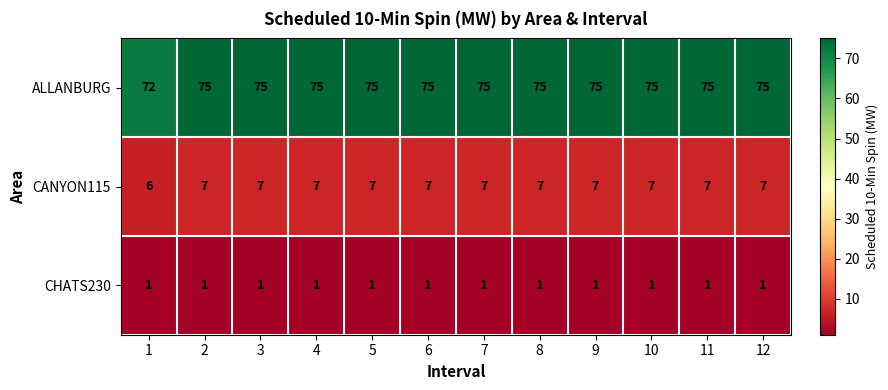

How many data points does each series have?

12